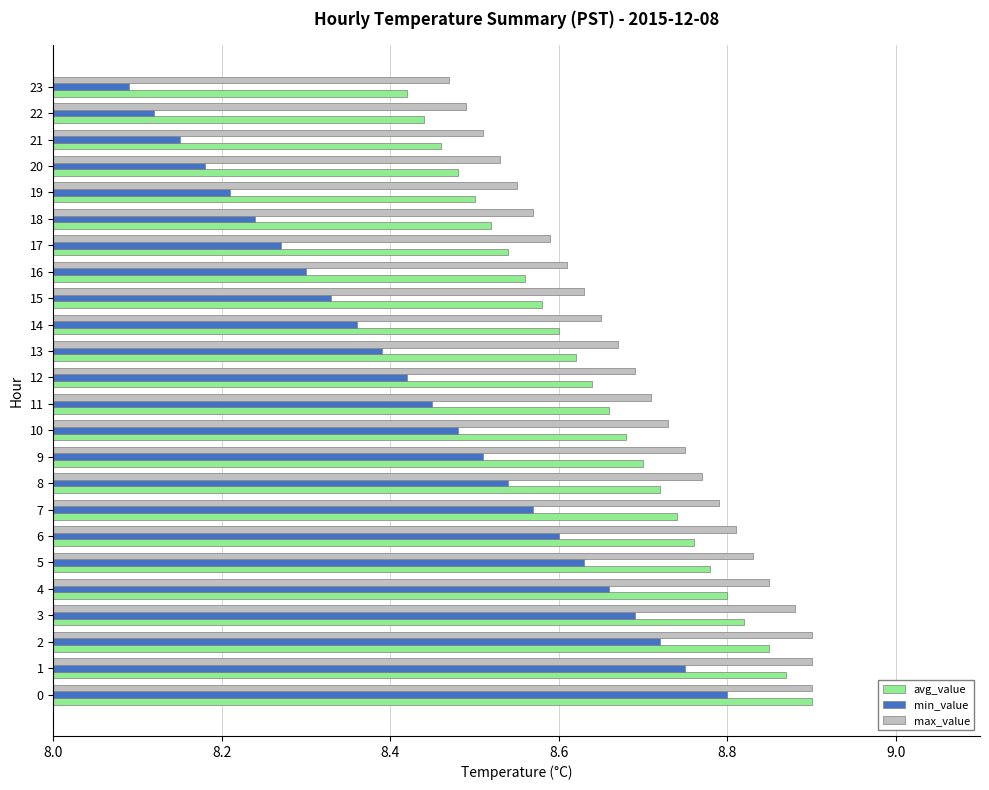

Is it true that max_value equals 8.5 at 22?

True